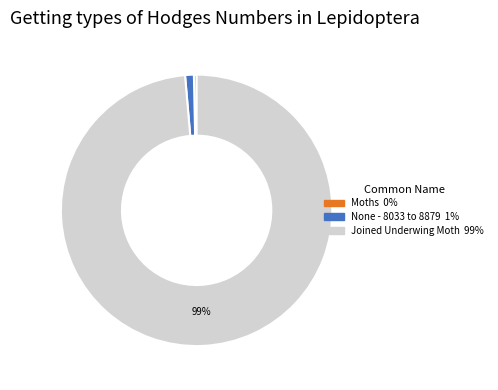

To the nearest percent, what is the average slice percentage?

33%